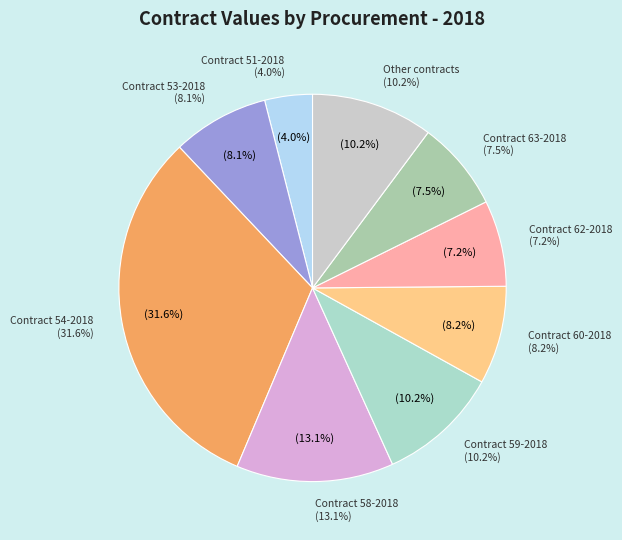

Do CLPN-61-2018 and CLPN-63-2018 together represent more than half of the pie?

No